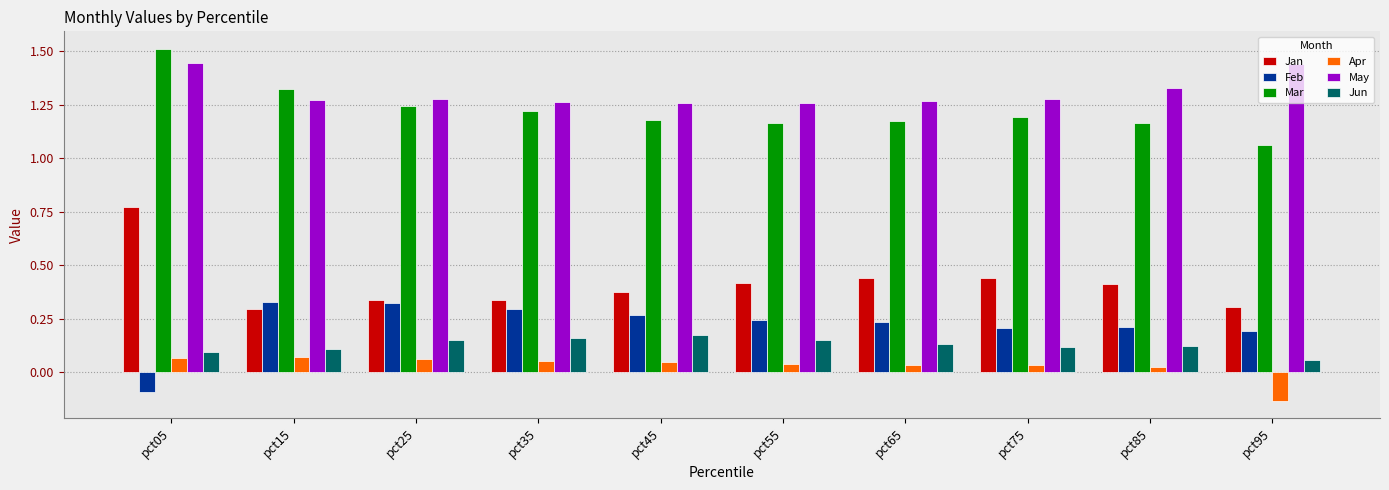

Does the chart contain stacked bars?

No